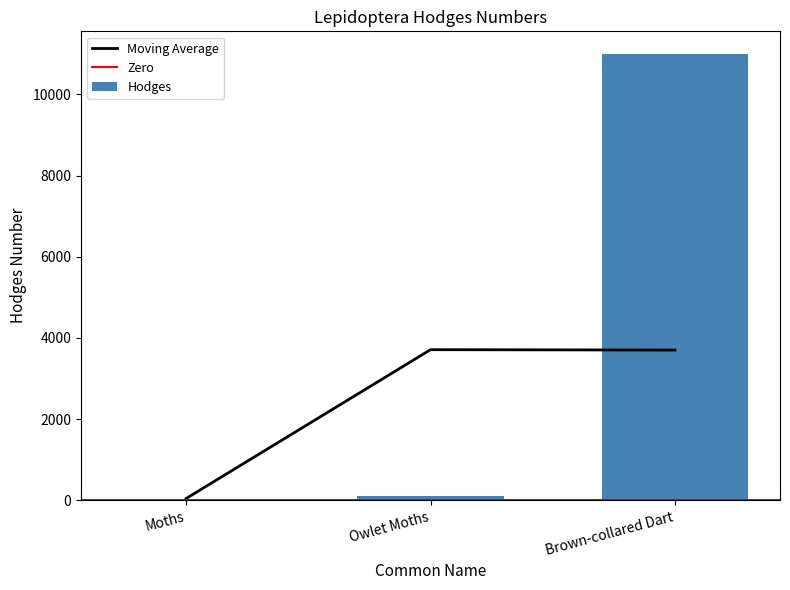

Approximately how many times larger is the value at Brown-collared Dart compared to Owlet Moths?

117.7